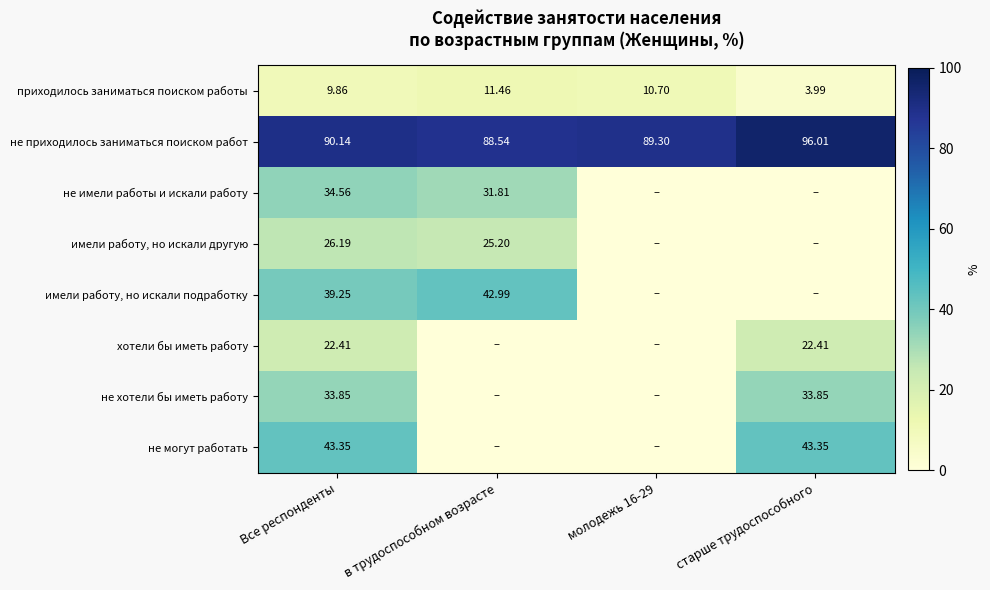

Is it true that приходилось заниматься поиском работы equals 6.0 at в трудоспособном возрасте?

False